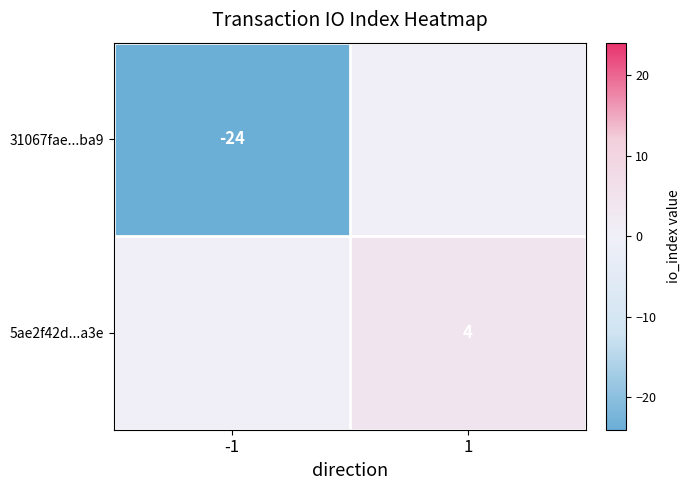

The 31067fae...ba9 series shows -32 at -1. True or false?

False